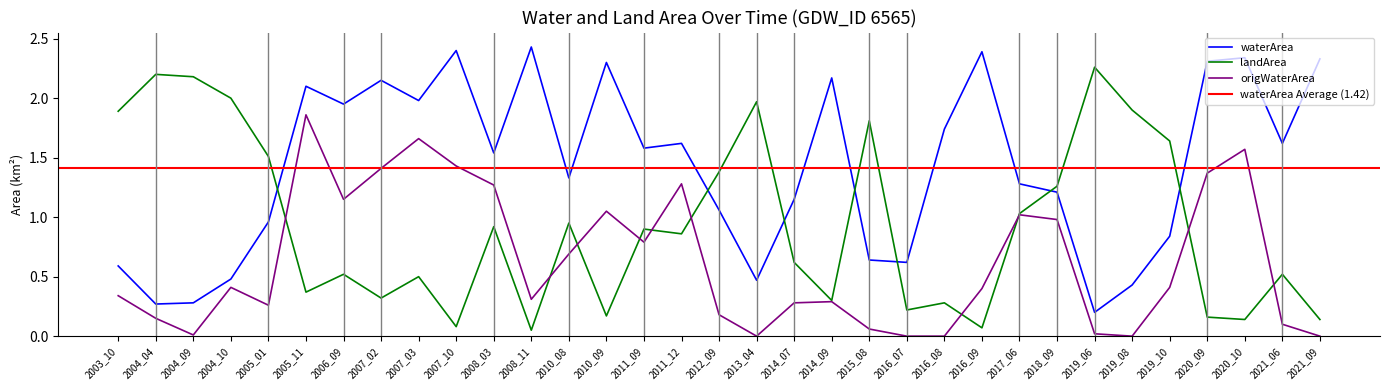

What is the approximate value of origWaterArea at 2010_08?

0.7